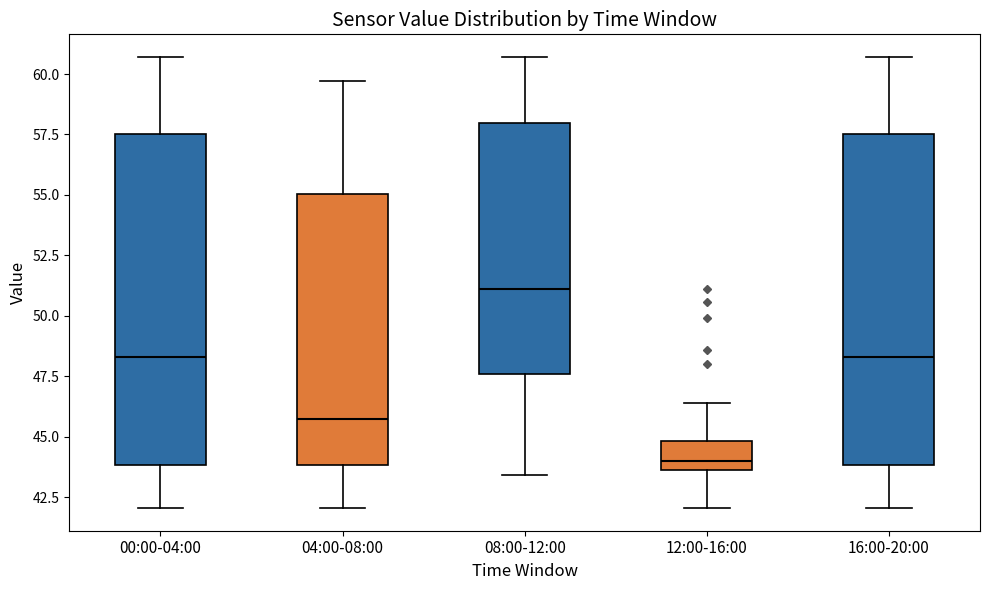

Which box's median line is the lowest?

12:00-16:00